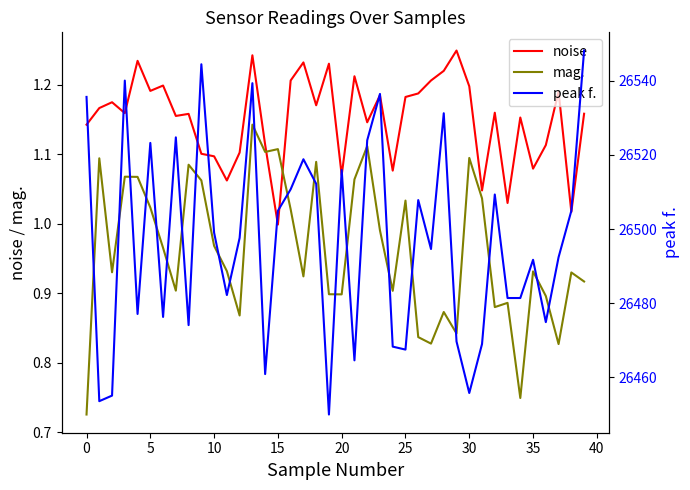

What is the difference between the highest and lowest values at 23?

26535.4